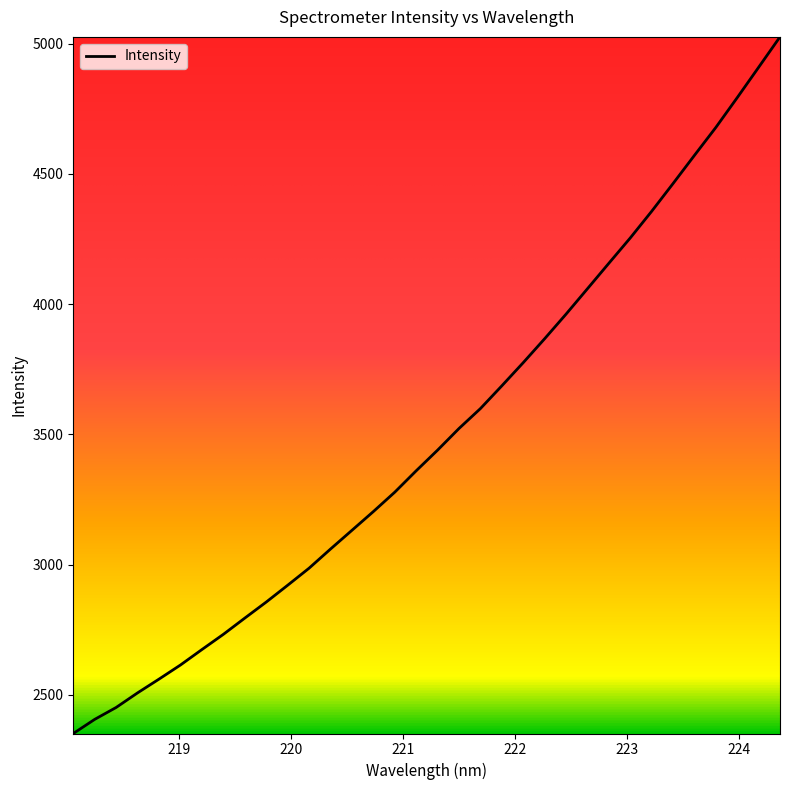

Does the chart have visible grid lines?

No